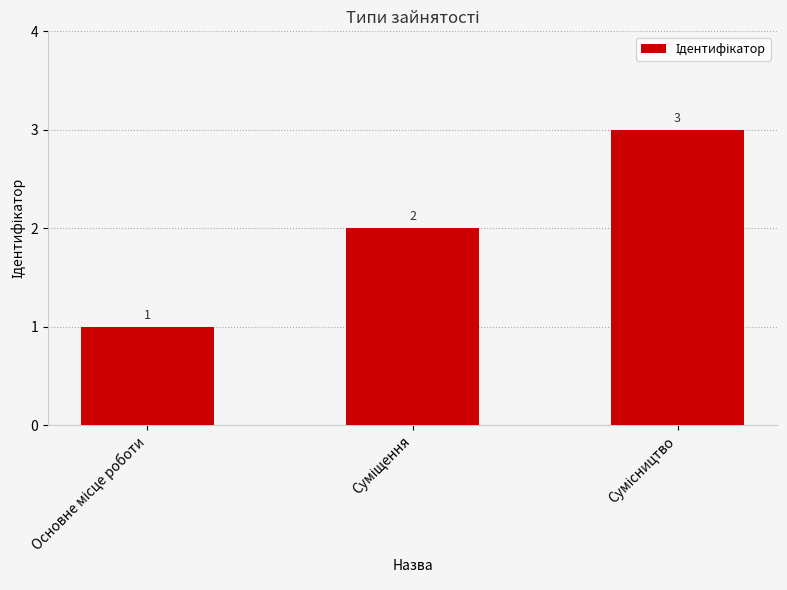

Does the chart contain any negative values?

No